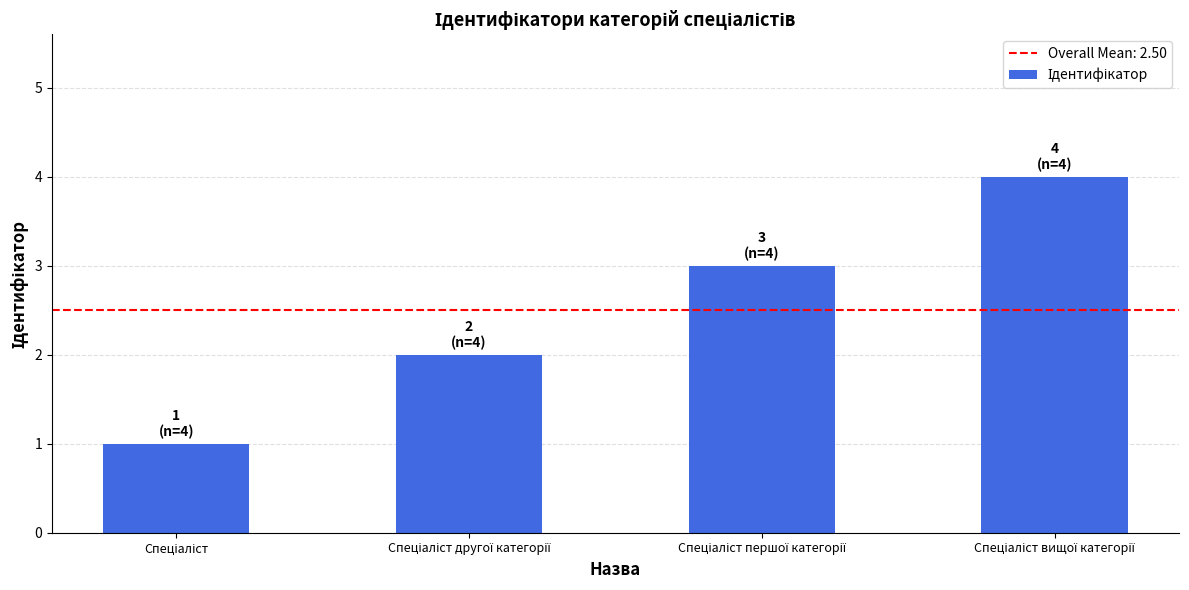

What is the sum of all values?

10